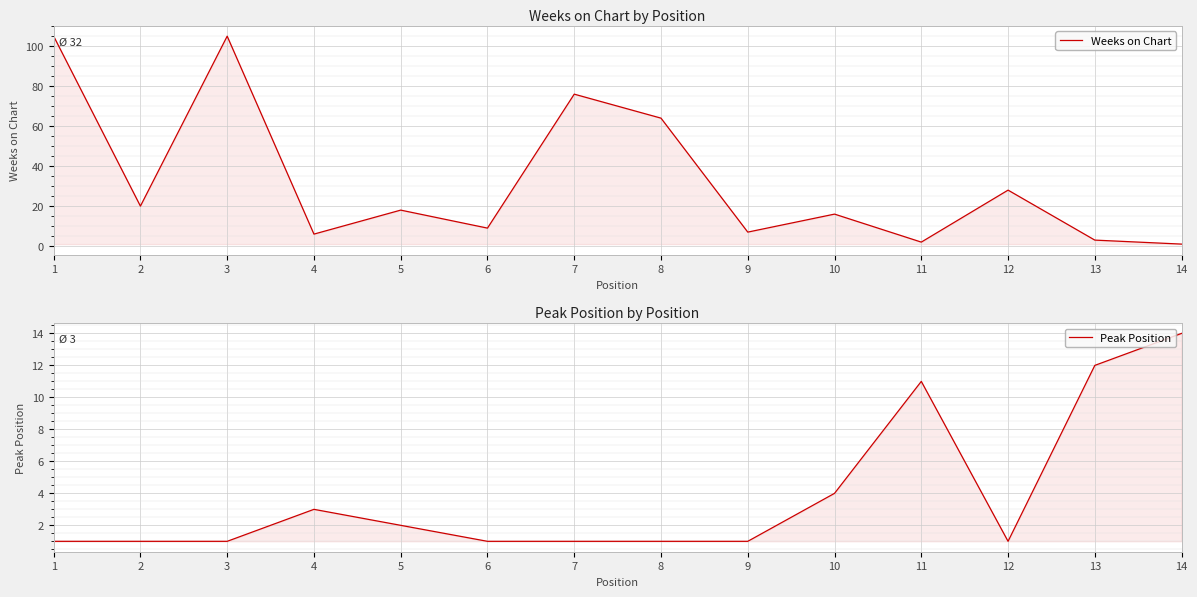

What is the value of the Peak Position point at the 9th from the left?

1